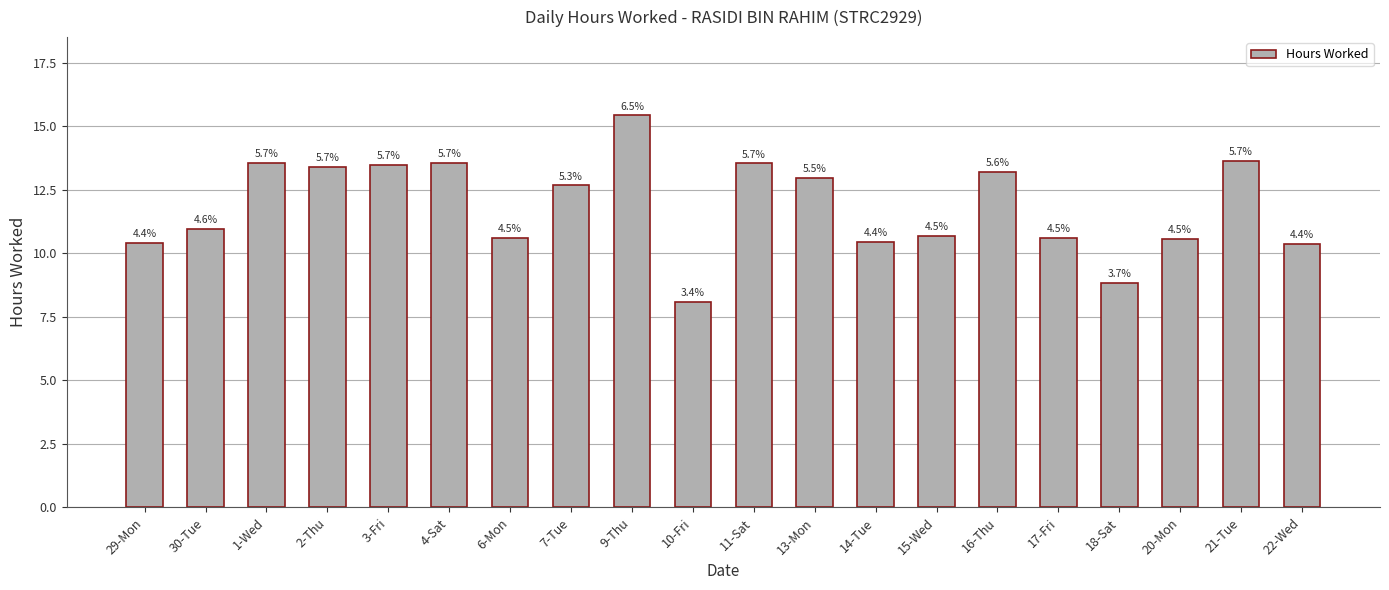

Rank the categories by value from highest to lowest.

9-Thu, 21-Tue, 4-Sat, 1-Wed, 11-Sat, 3-Fri, 2-Thu, 16-Thu, 13-Mon, 7-Tue, 30-Tue, 15-Wed, 17-Fri, 6-Mon, 20-Mon, 14-Tue, 29-Mon, 22-Wed, 18-Sat, 10-Fri